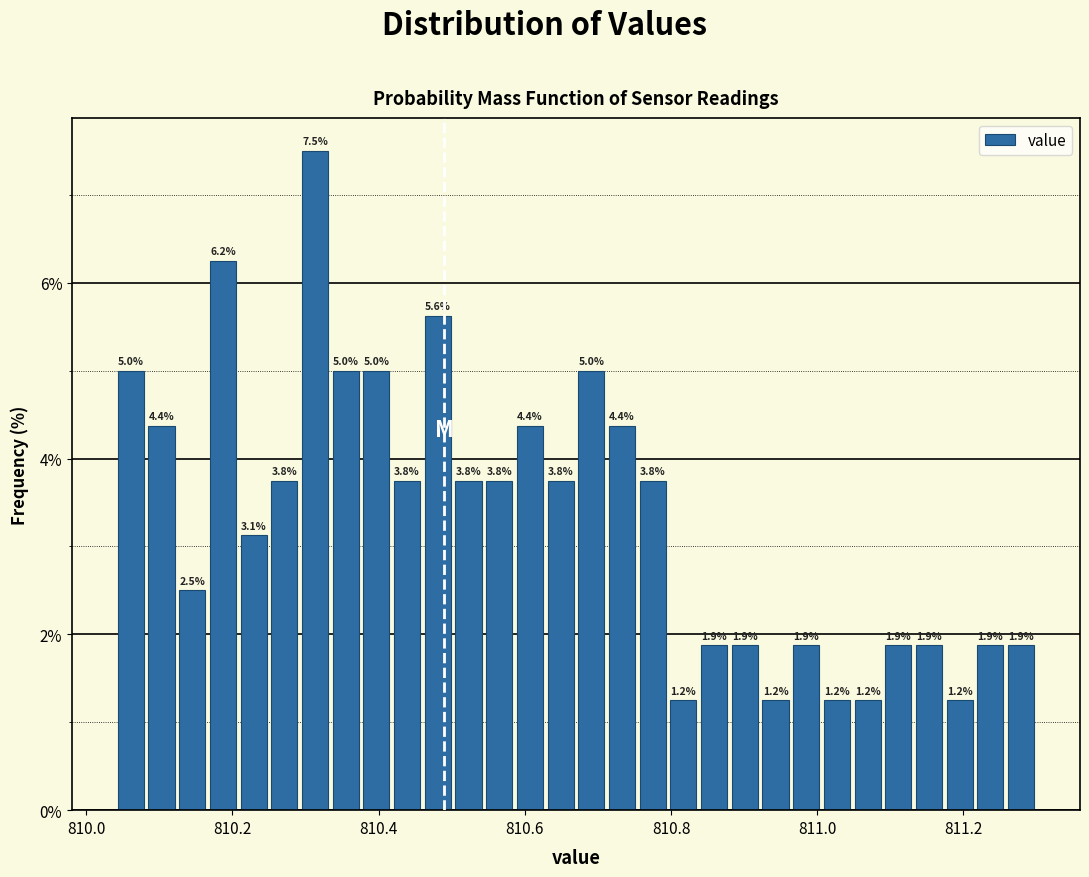

Read against the x-axis, roughly where is the centre of the tallest bar?

810.32